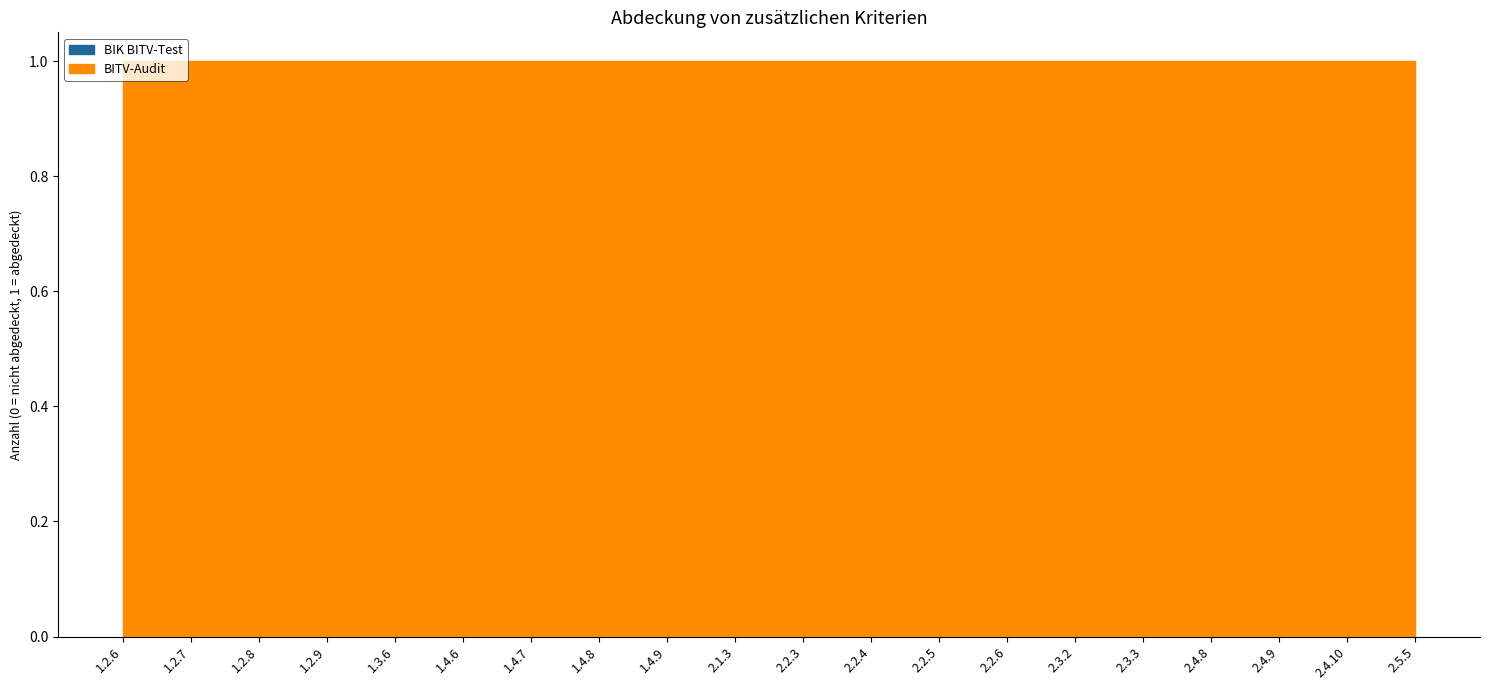

Reading right to left, transcribe all the data shown in this chart.

BIK BITV-Test: 2.5.5=0	2.4.10=0	2.4.9=0	2.4.8=0	2.3.3=0	2.3.2=0	2.2.6=0	2.2.5=0	2.2.4=0	2.2.3=0	2.1.3=0	1.4.9=0	1.4.8=0	1.4.7=0	1.4.6=0	1.3.6=0	1.2.9=0	1.2.8=0	1.2.7=0	1.2.6=0
BITV-Audit: 2.5.5=1	2.4.10=1	2.4.9=1	2.4.8=1	2.3.3=1	2.3.2=1	2.2.6=1	2.2.5=1	2.2.4=1	2.2.3=1	2.1.3=1	1.4.9=1	1.4.8=1	1.4.7=1	1.4.6=1	1.3.6=1	1.2.9=1	1.2.8=1	1.2.7=1	1.2.6=1